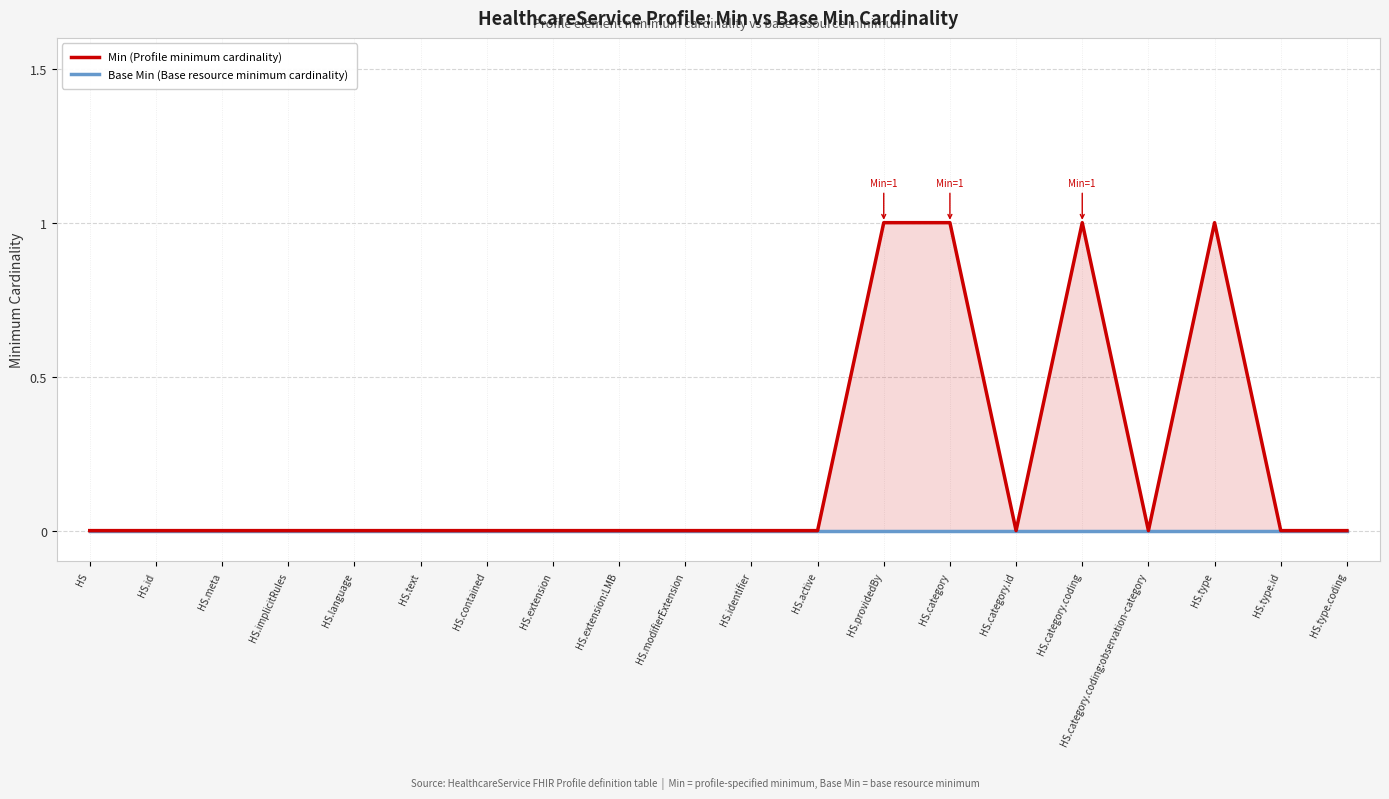

How many data points does each series have?

20